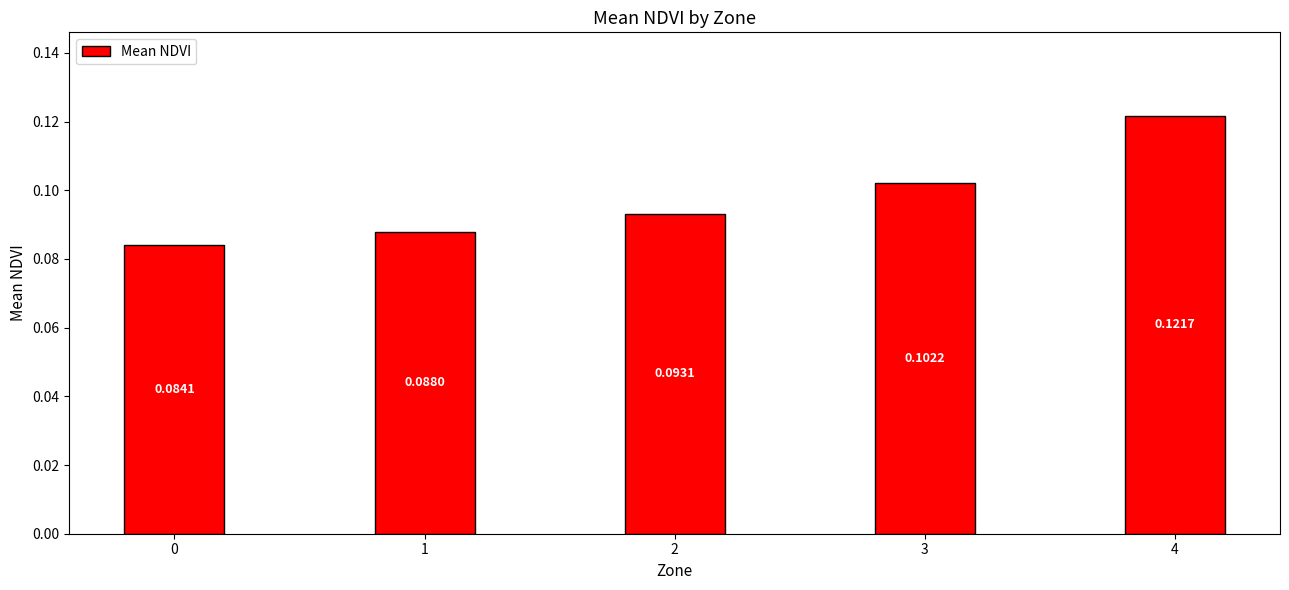

Between 1 and 4, which is larger?

4